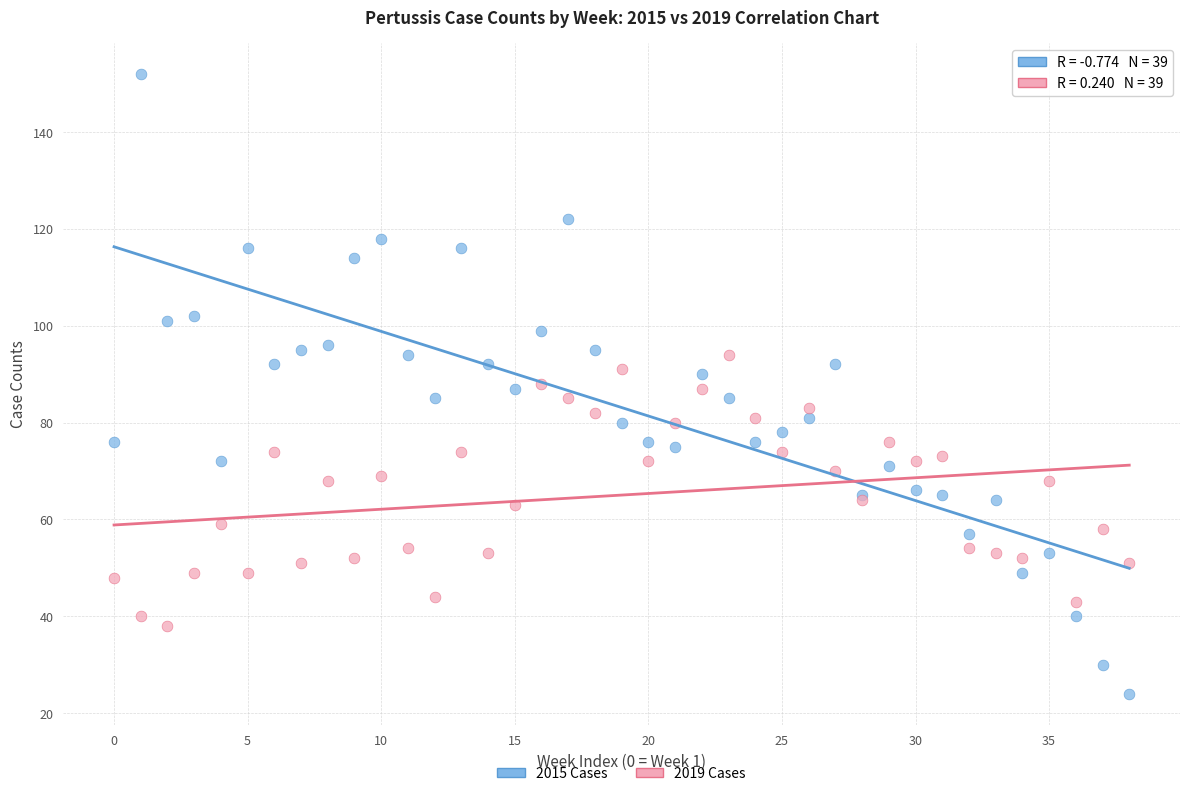

Which series has the widest spread of Y values?

2015 Cases